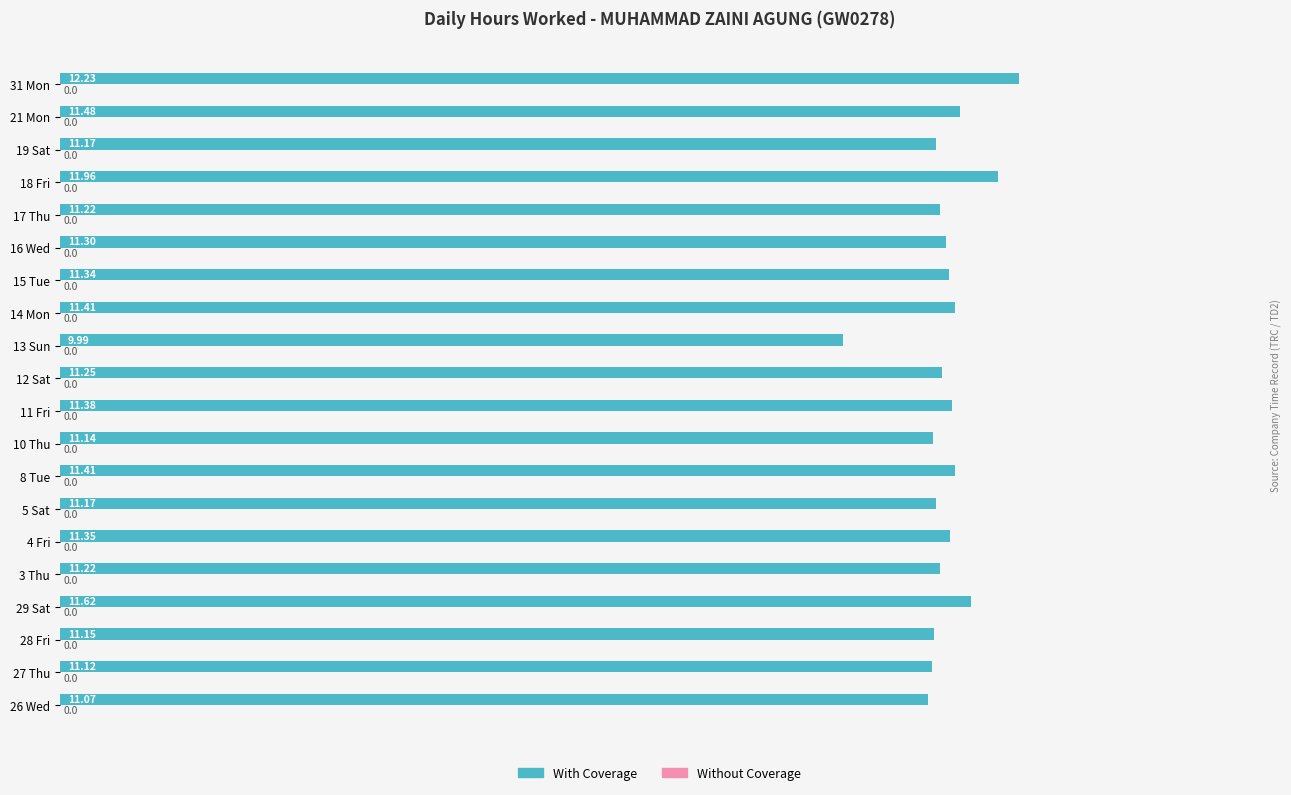

What is the ratio of the value at 27 Thu to the value at 13 Sun?

1.1